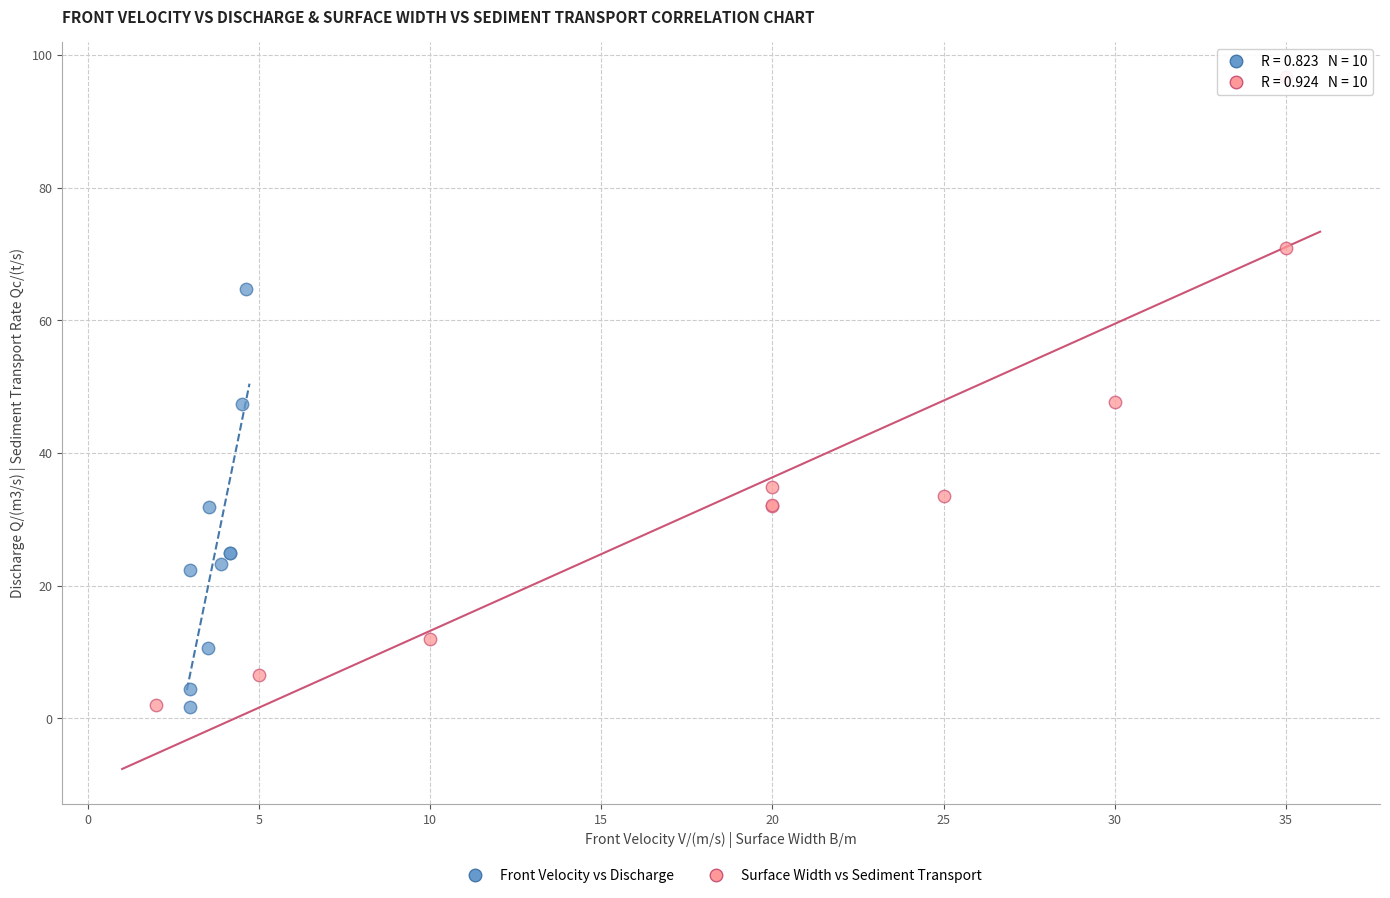

Which series has the largest Y range (max minus min)?

Surface Width vs Sediment Transport